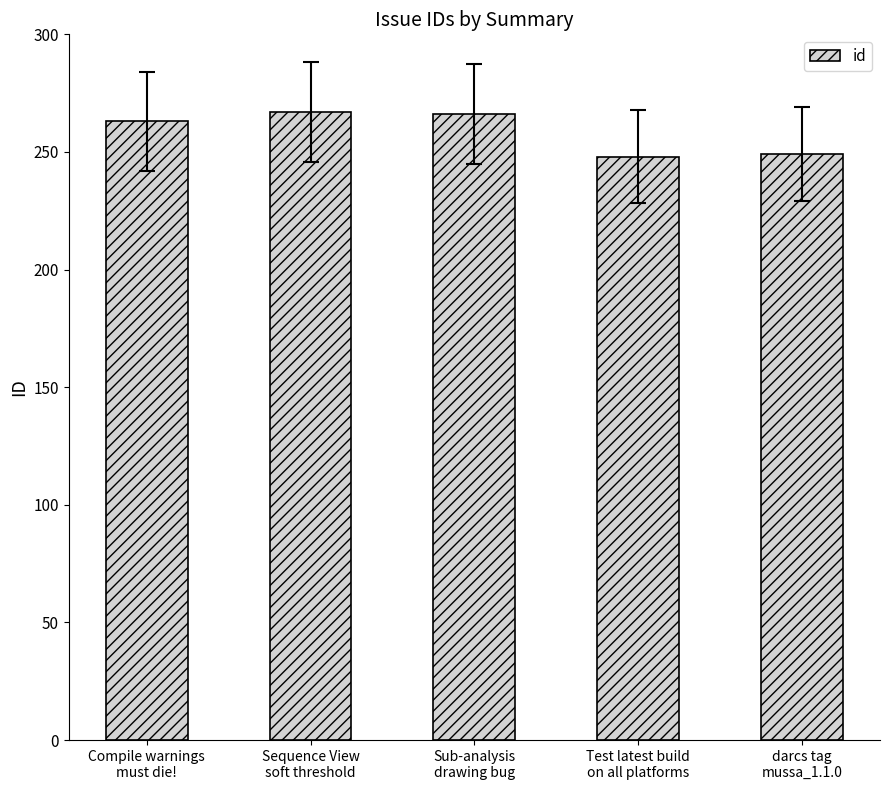

What is the smallest value displayed?

248